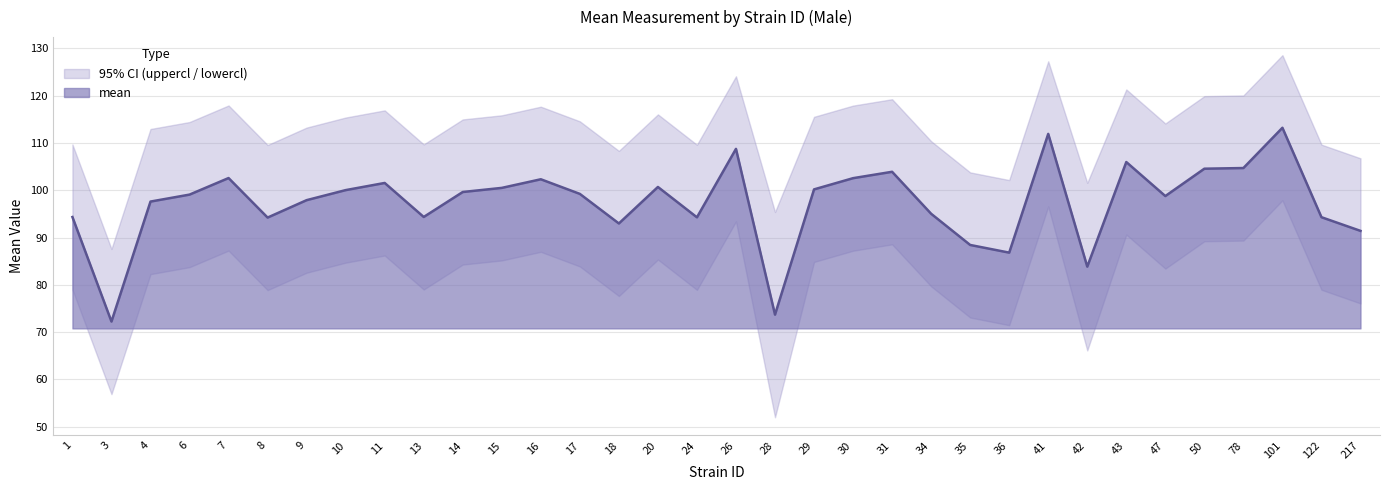

Is the value of mean at 78 greater than the value of uppercl at 6?

No